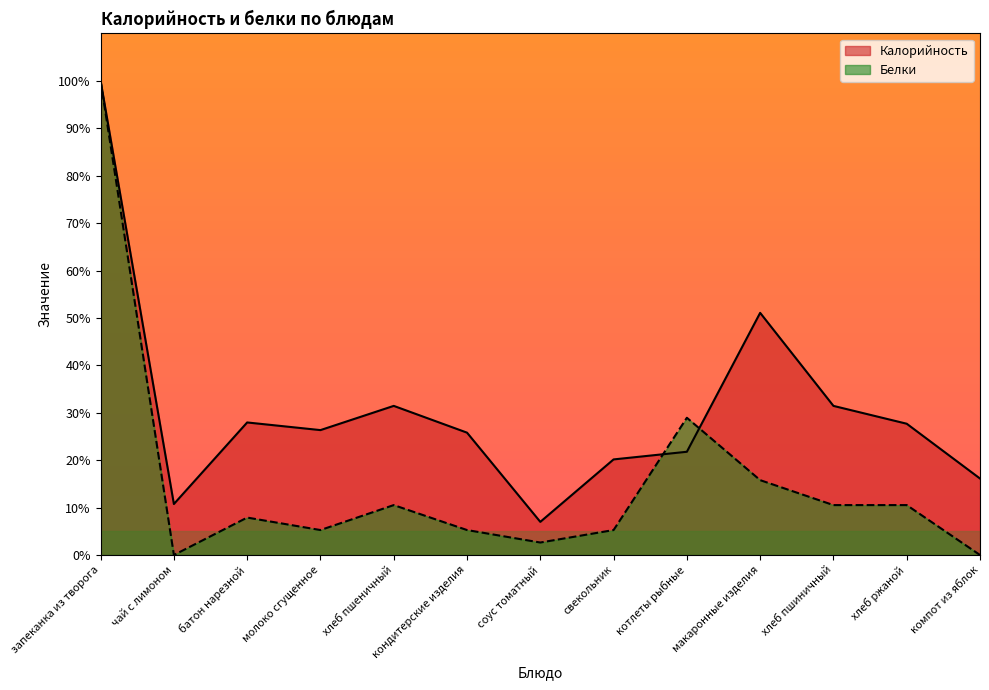

Which has a higher value, запеканка из творога or соус томатный?

запеканка из творога